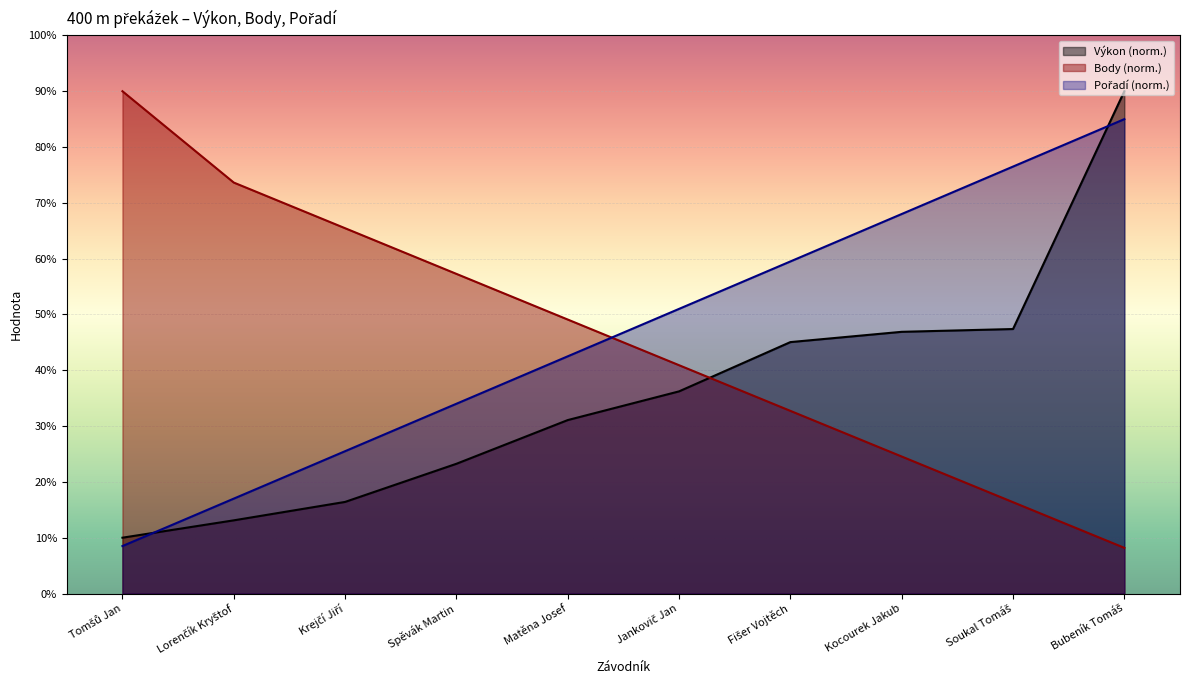

Reading left to right, what are all the values shown in this chart?

Výkon: 10.0	13.1	16.4	23.2	31.1	36.2	45.0	46.9	47.4	90.0
Body: 90.0	73.6	65.5	57.3	49.1	40.9	32.7	24.5	16.4	8.2
Pořadí (sourhn.): 8.5	17.0	25.5	34.0	42.5	51.0	59.5	68.0	76.5	85.0